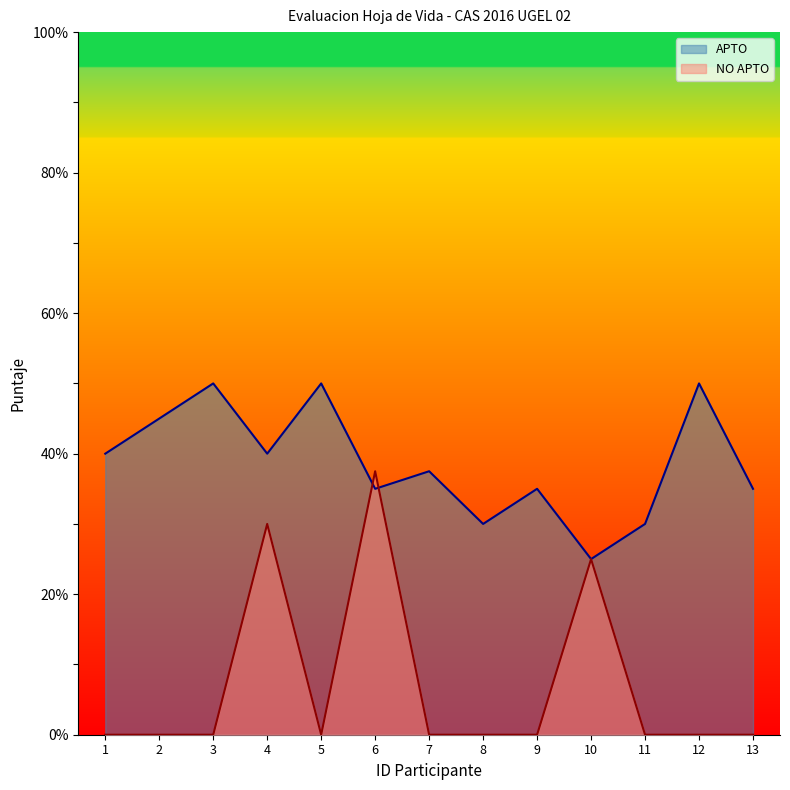

What is the approximate value of NO APTO at 6?

37.5